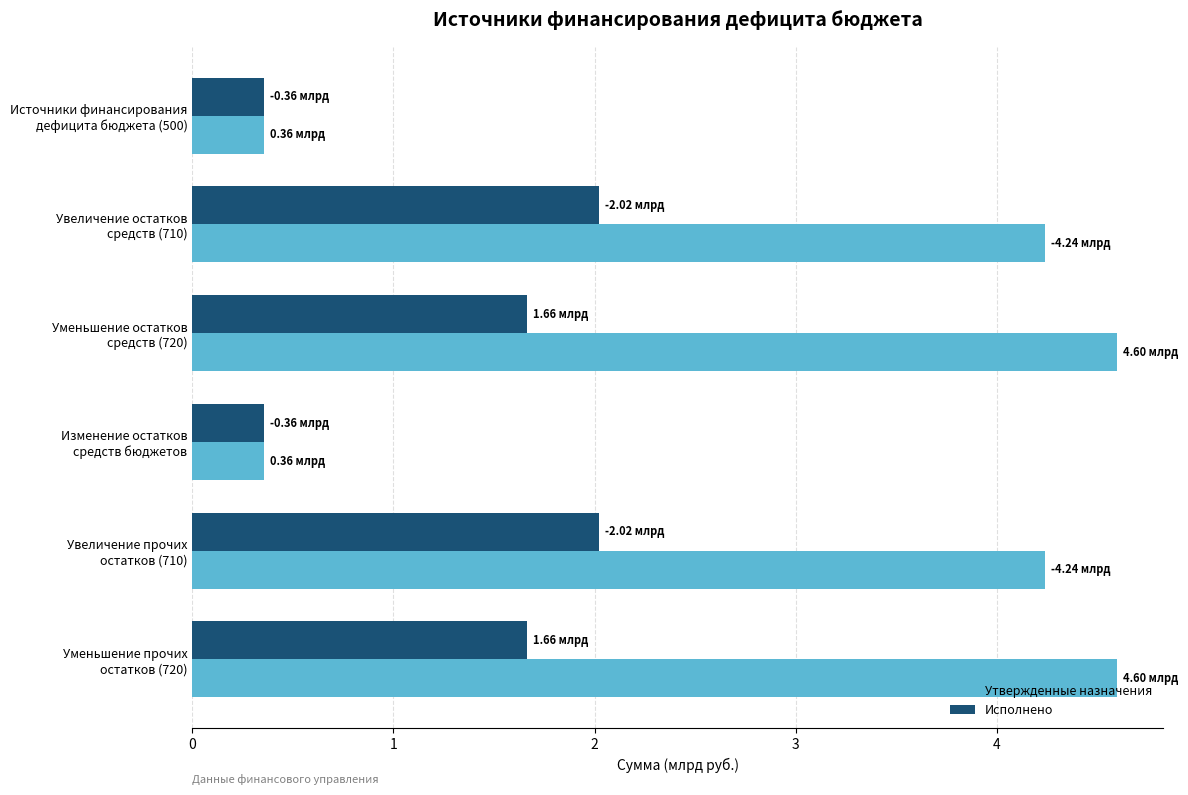

Which series has the widest spread of values?

Утвержденные назначения